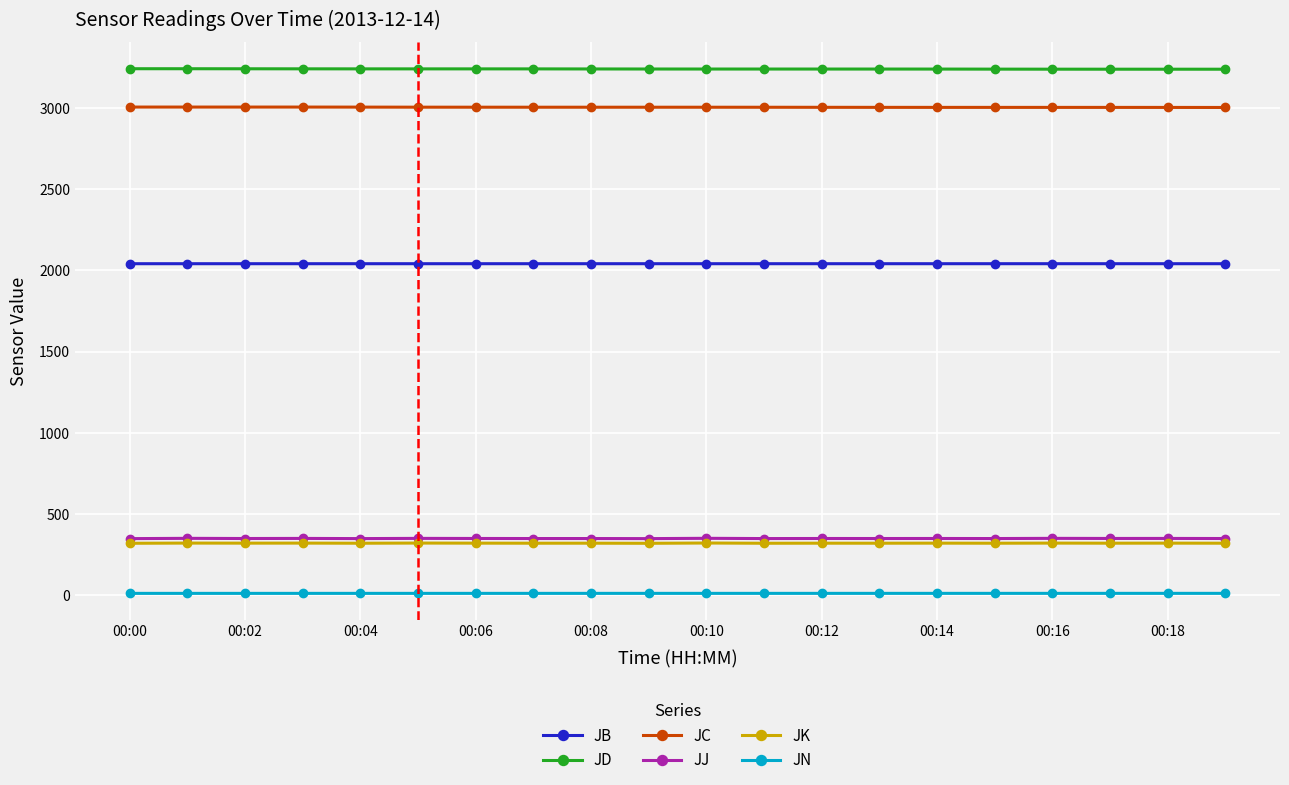

How many lines are shown in the chart?

6